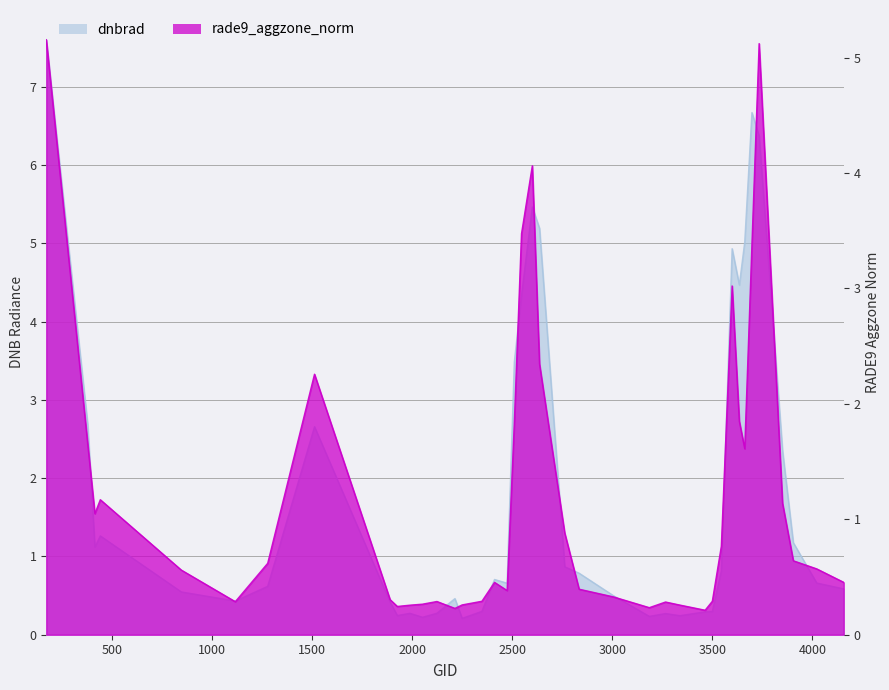

Between 3851 and 1889, which is larger?

3851